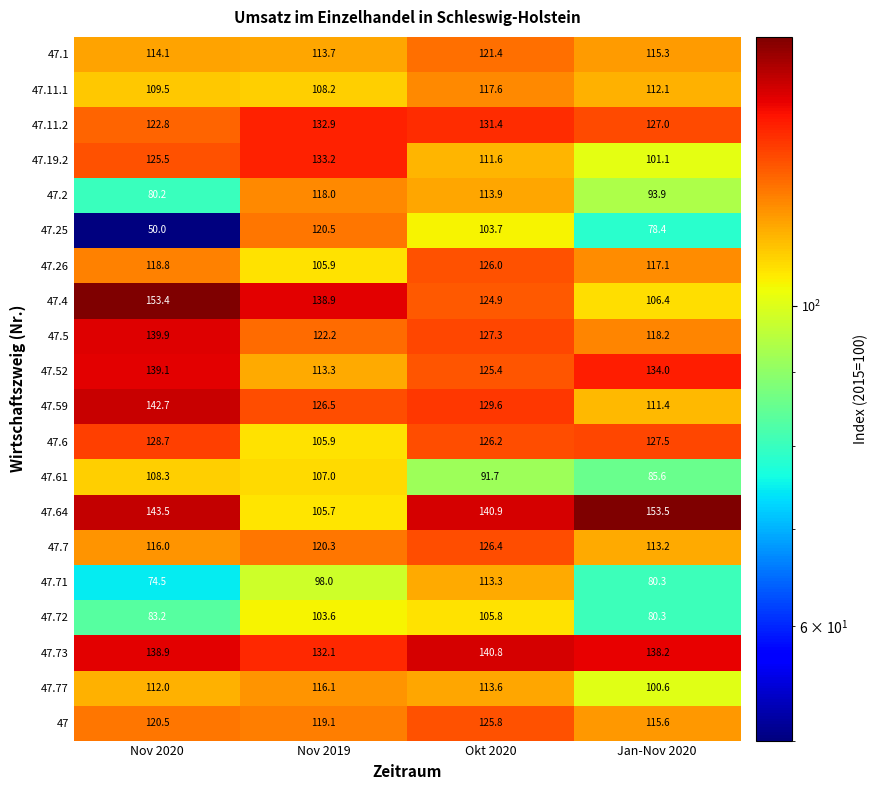

What is the maximum value for 47.77?

116.1